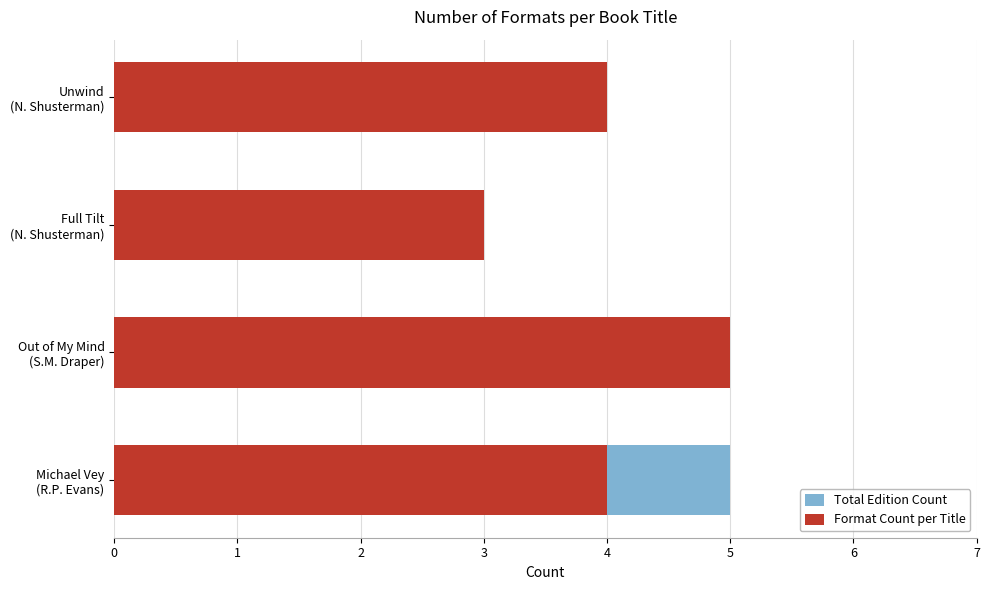

Rank the series by their average value, from highest to lowest.

Total Edition Count, Format Count per Title